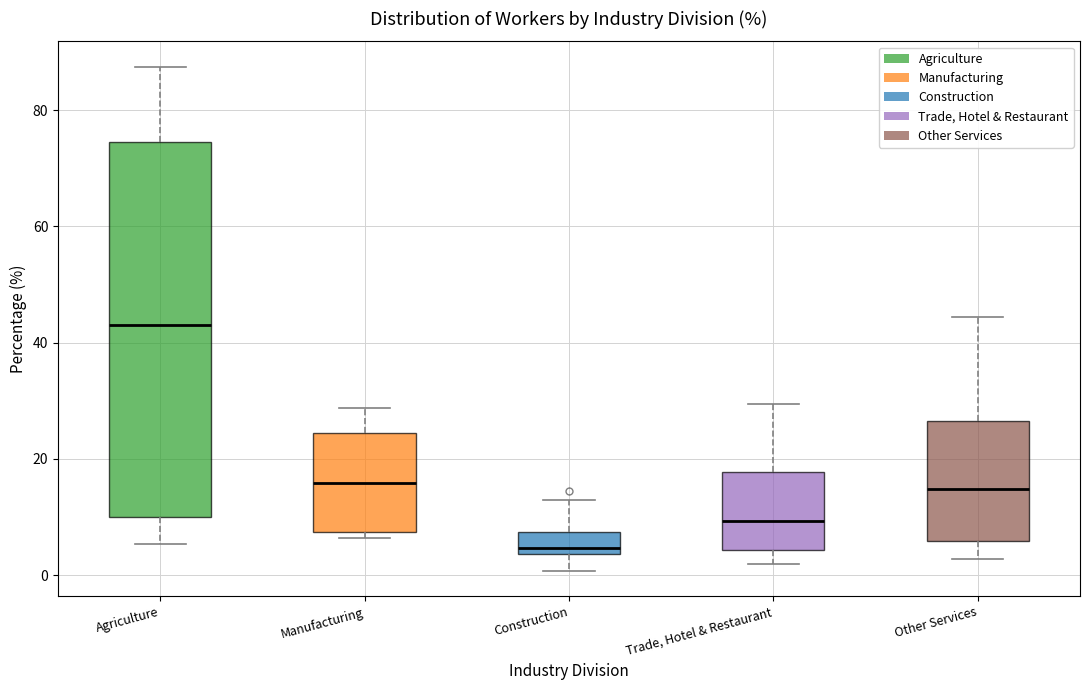

Comparing the boxes themselves (not the whiskers), which one is the tallest?

Agriculture